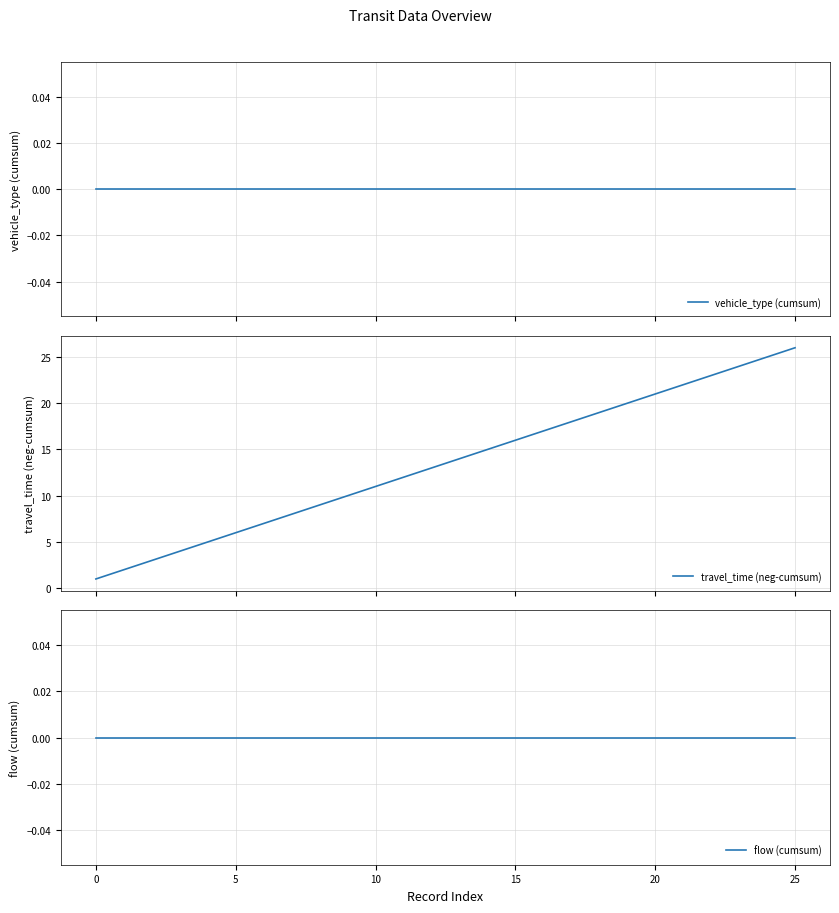

Which series has the largest range (max minus min)?

travel_time (neg-cumsum)